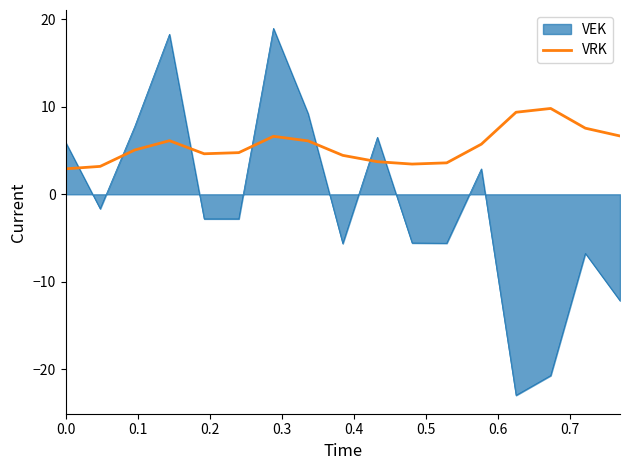

What is the difference between the maximum and minimum values in the VRK series?

6.9